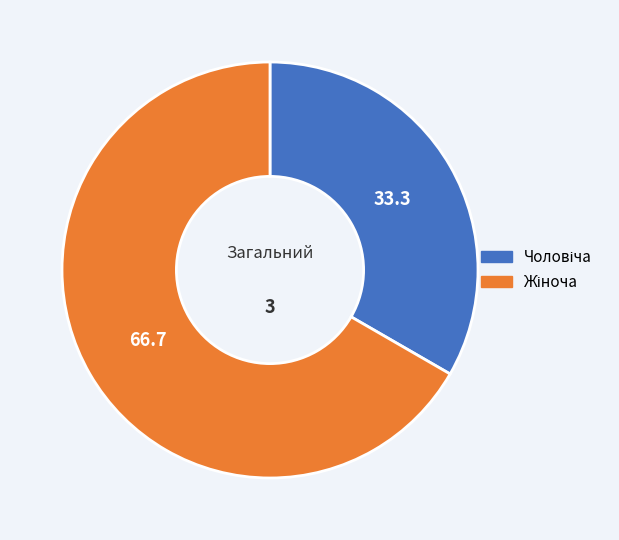

Is there any slice that represents more than half of the pie?

Yes